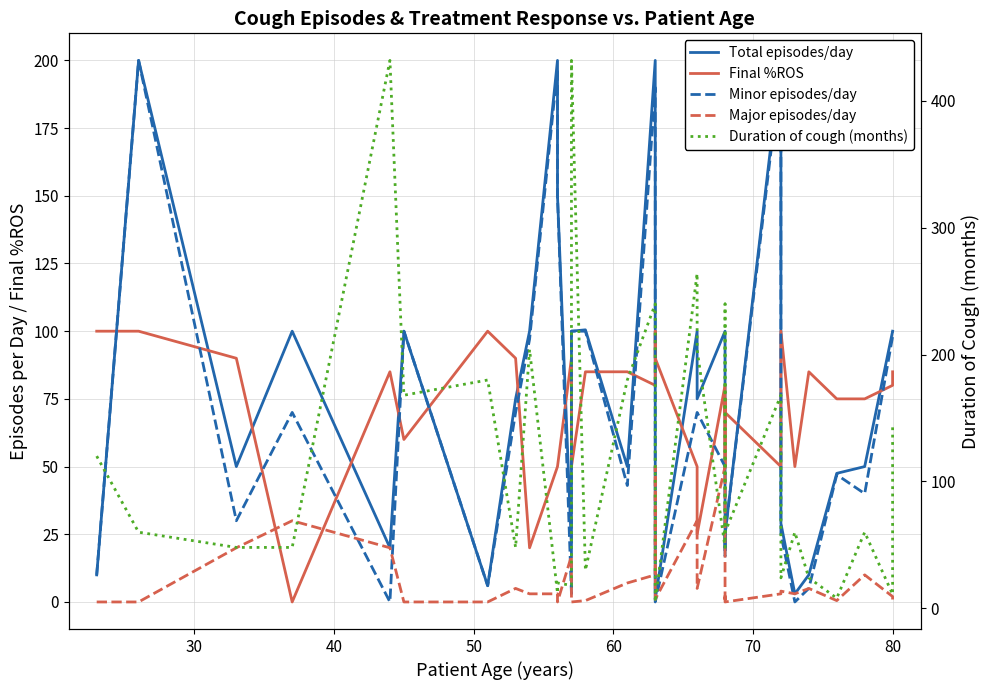

In Total episodes/day, how many points are lower than both neighbors (excluding endpoints)?

9